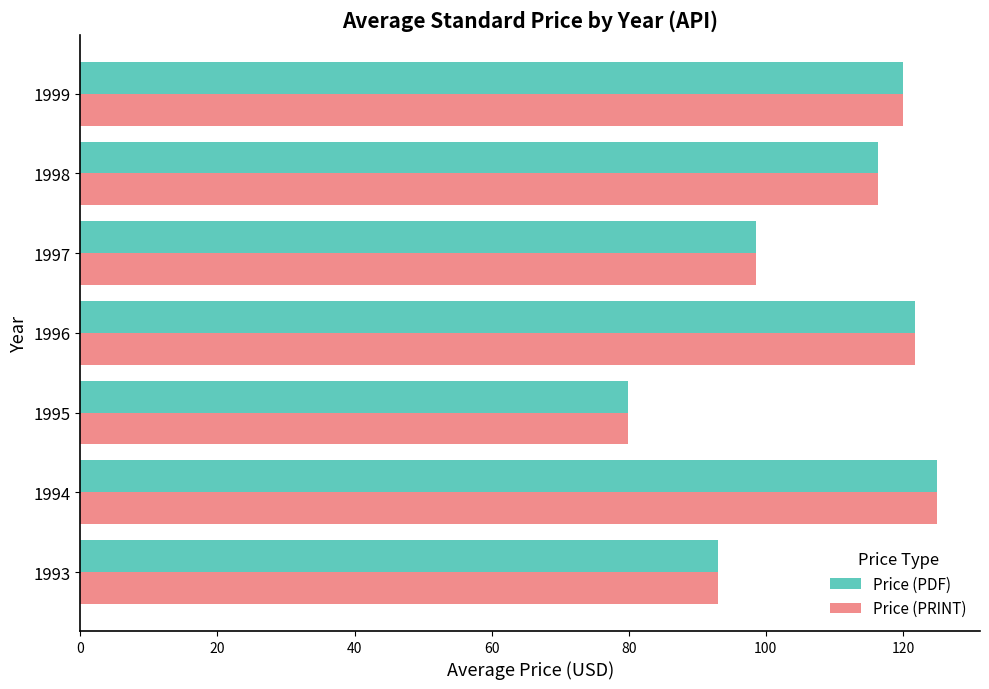

Is it true that Price (PRINT) equals 54.6 at 1995?

False